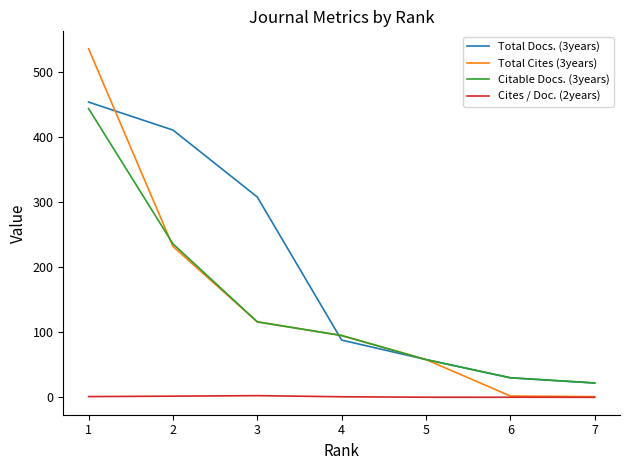

True or false: Citable Docs. (3years) and Cites / Doc. (2years) cross at least once.

False